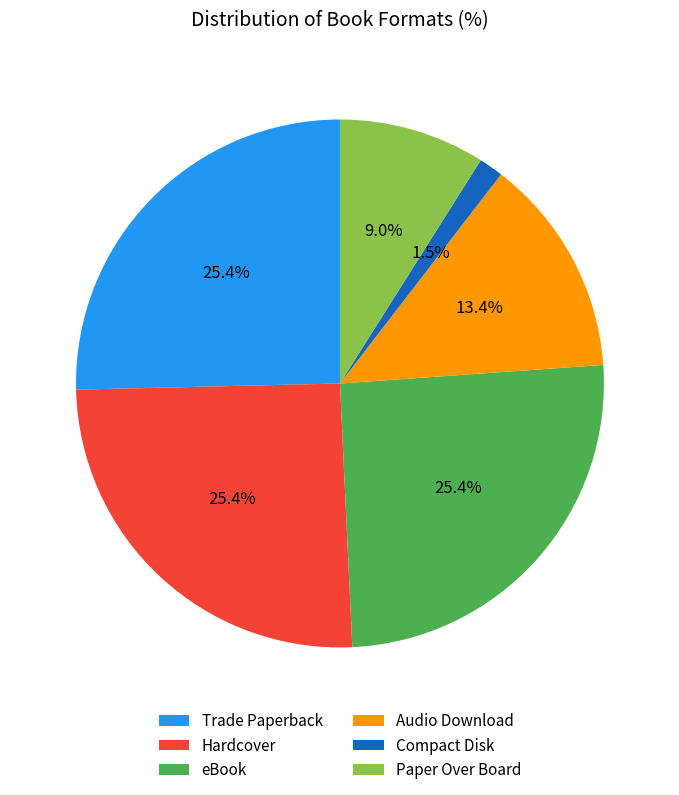

Between Trade Paperback and Audio Download, which is larger?

Trade Paperback